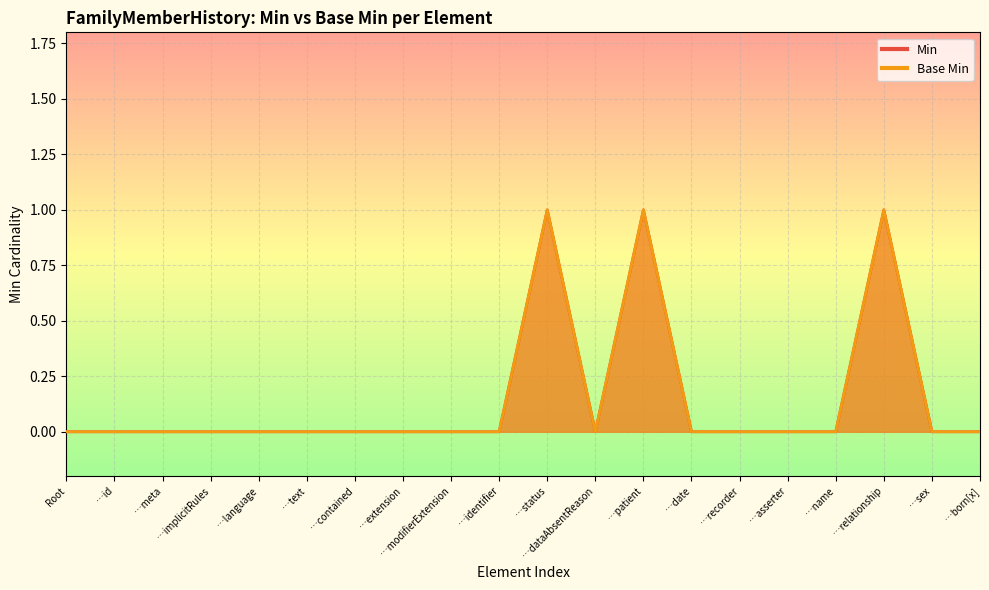

What position from the right is …extension?

13